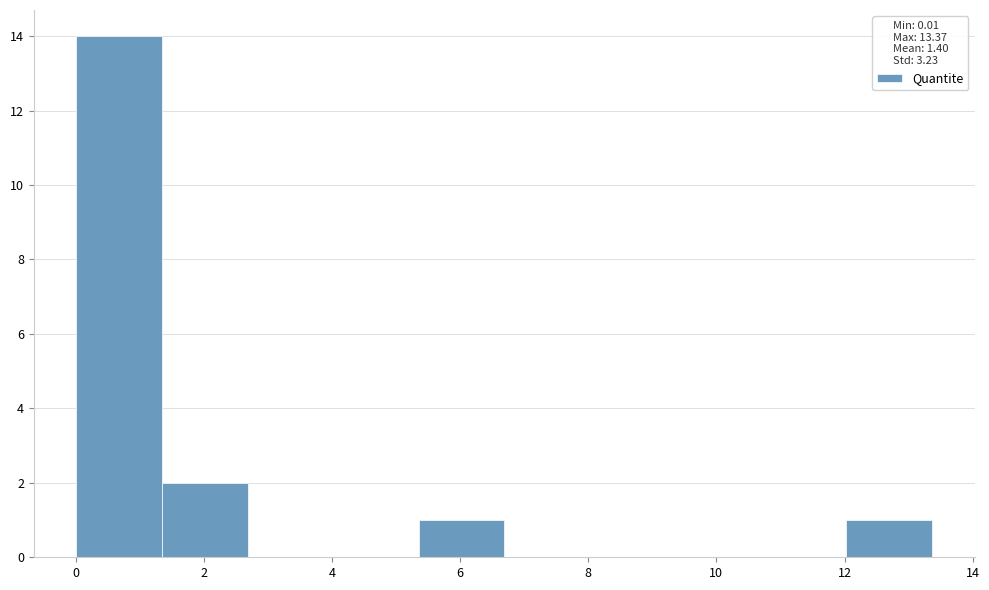

How tall is the bar that spans 0.0 to 1.4 on the x-axis? Neither the bar edges nor the heights are printed on the chart, so give them approximately, as read against the axes.

14